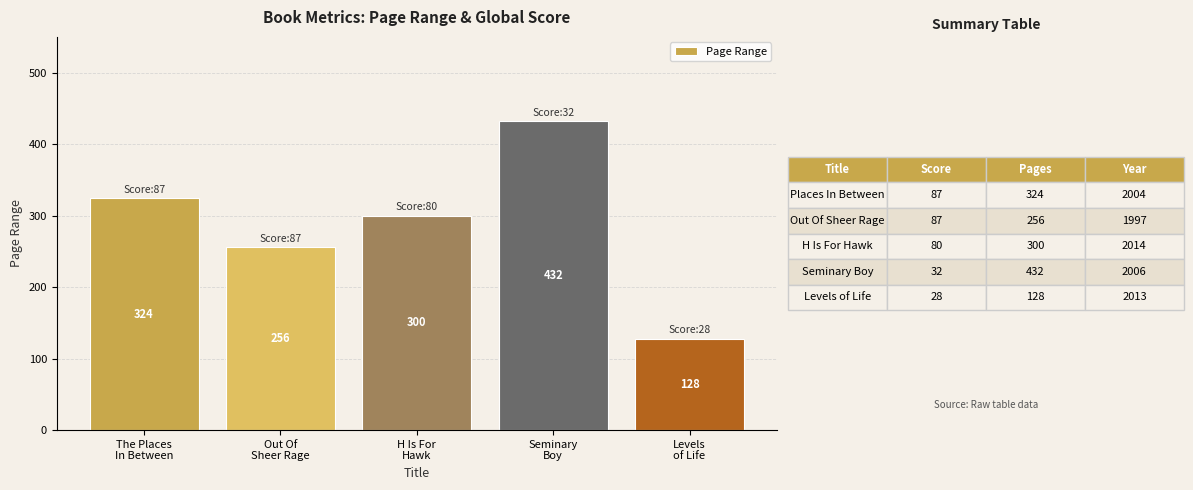

Are the bars horizontal?

No